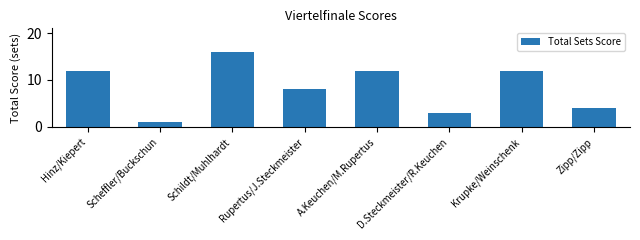

How many bars are there in total?

8